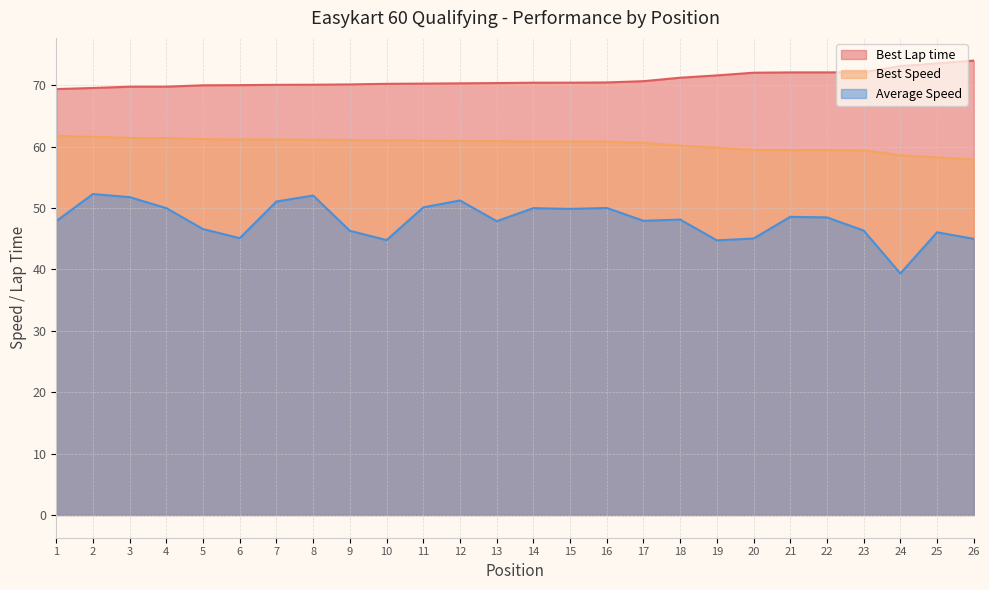

Does the chart have visible grid lines?

Yes